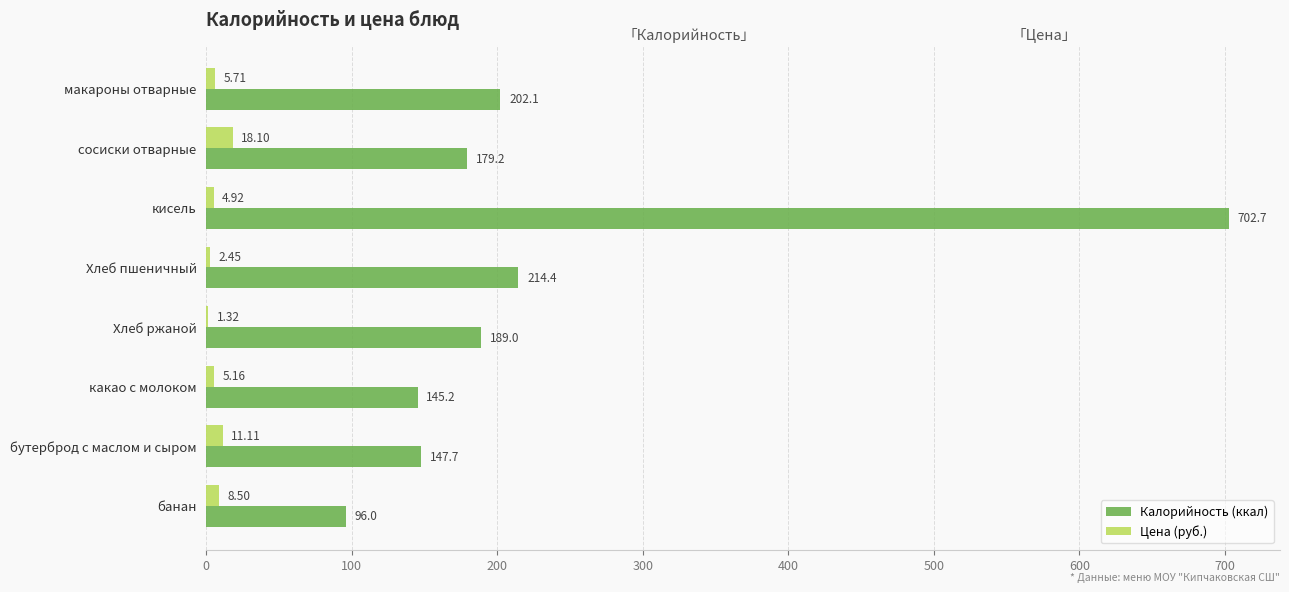

Which series has the largest total across all categories?

Калорийность (ккал)